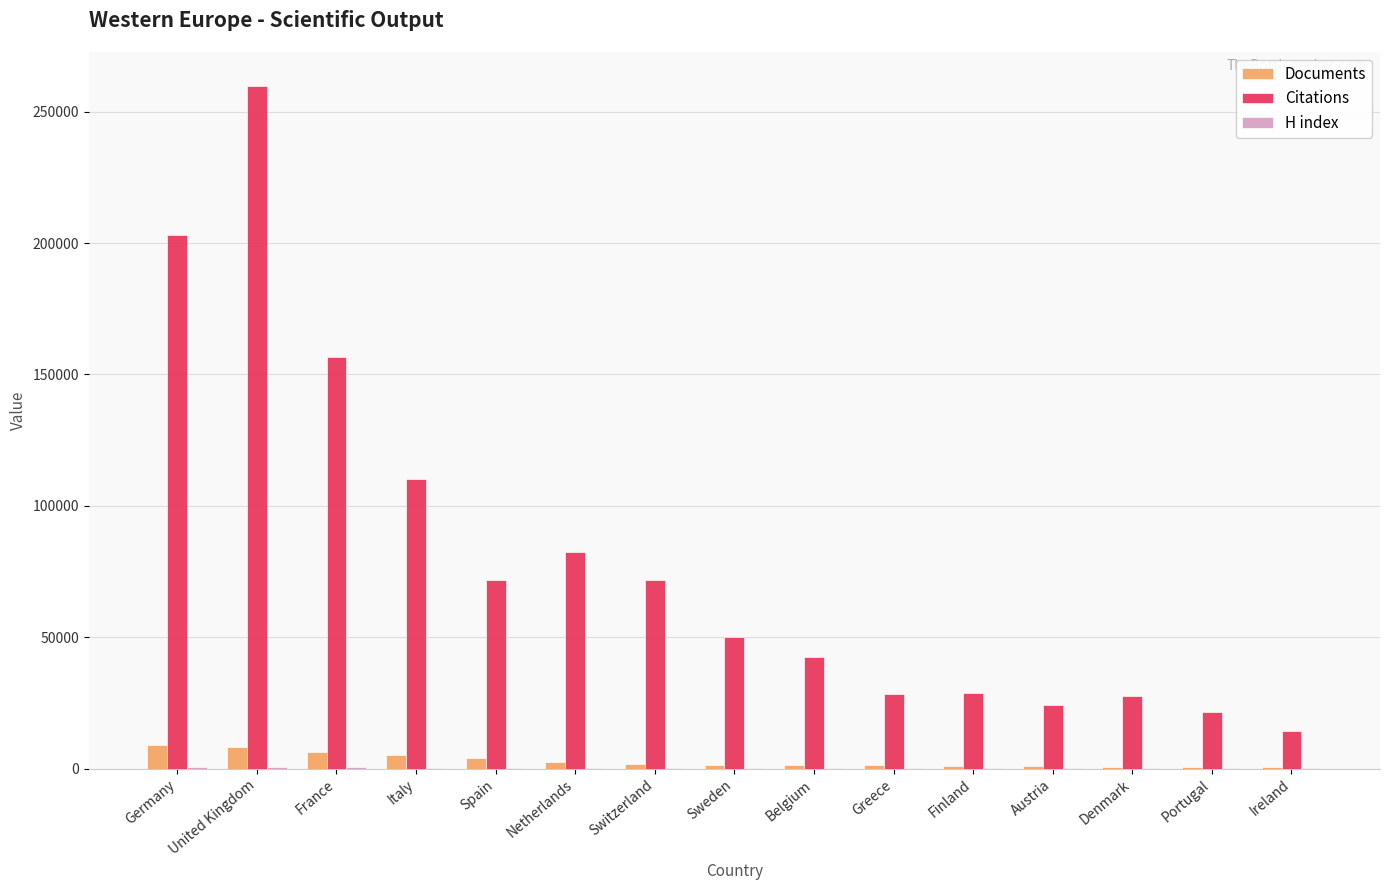

At which category is the sum across all series the highest?

United Kingdom